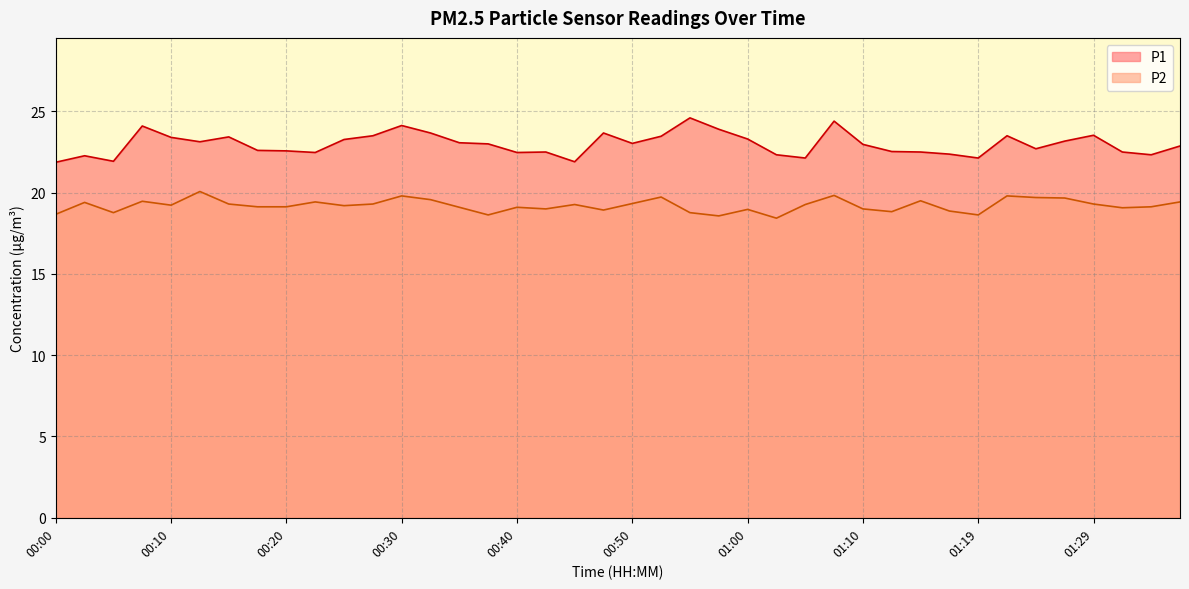

Is it true that P2 equals 6.3 at 01:02?

False